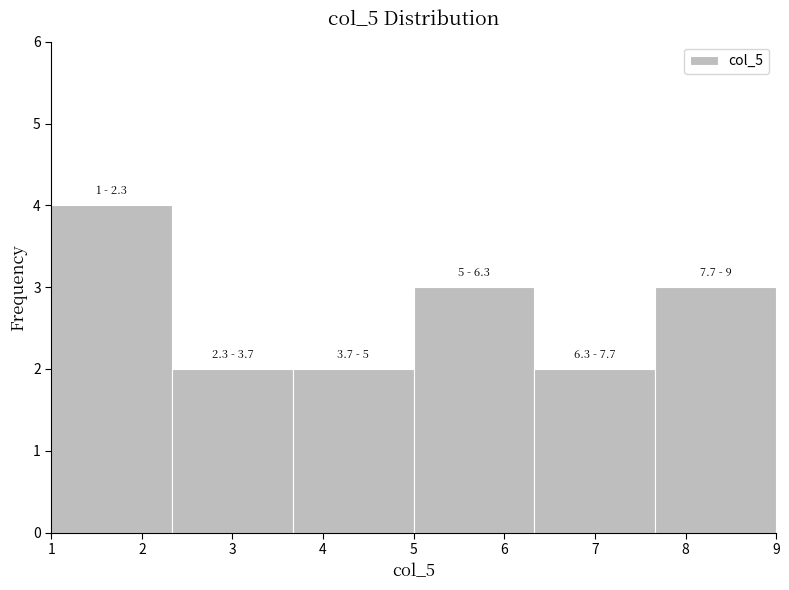

Which range on the x-axis has the tallest bar?

1.0 to 2.3